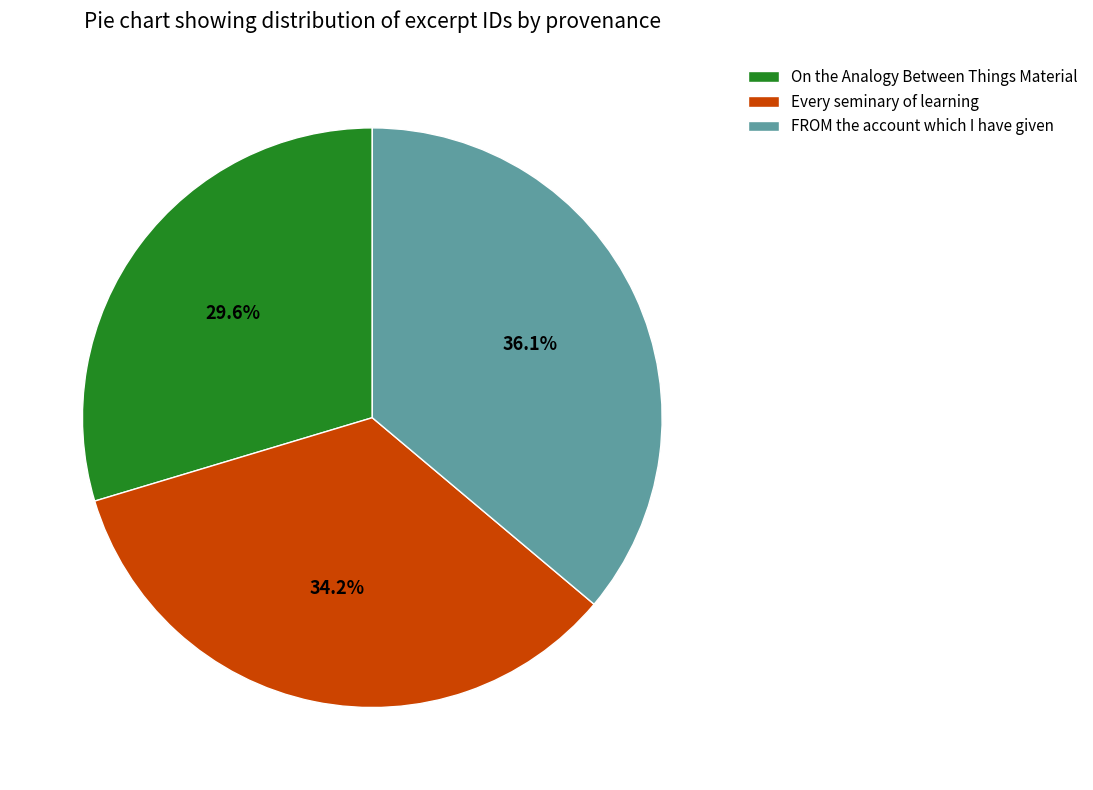

To the nearest percent, what is the difference between the Every seminary of learning and FROM the account which I have given slice percentages?

2%